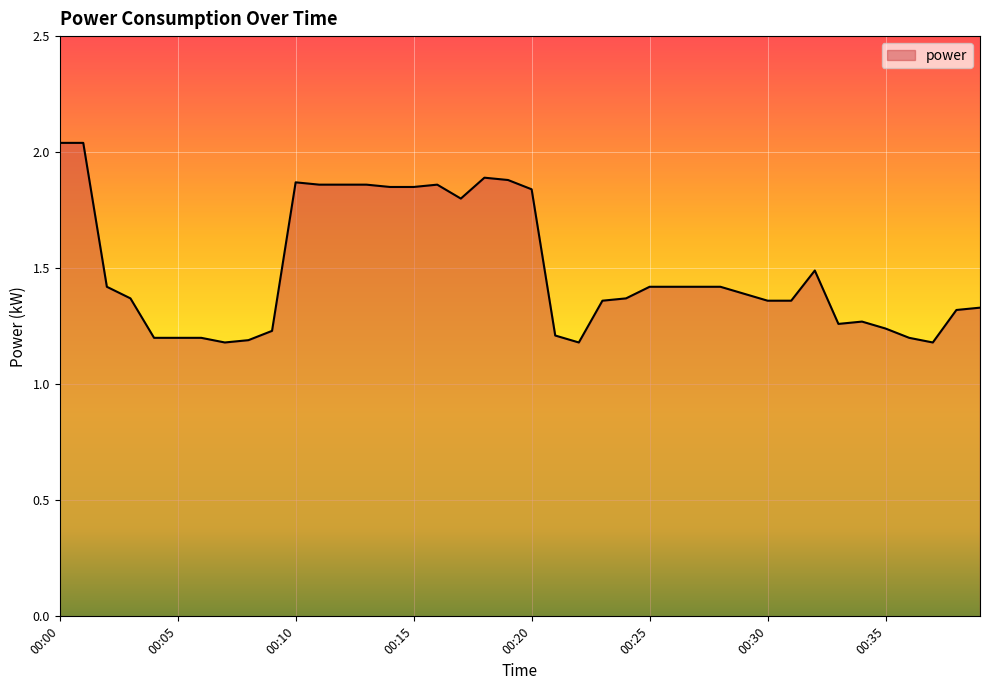

What is the difference between the maximum and minimum values?

0.9